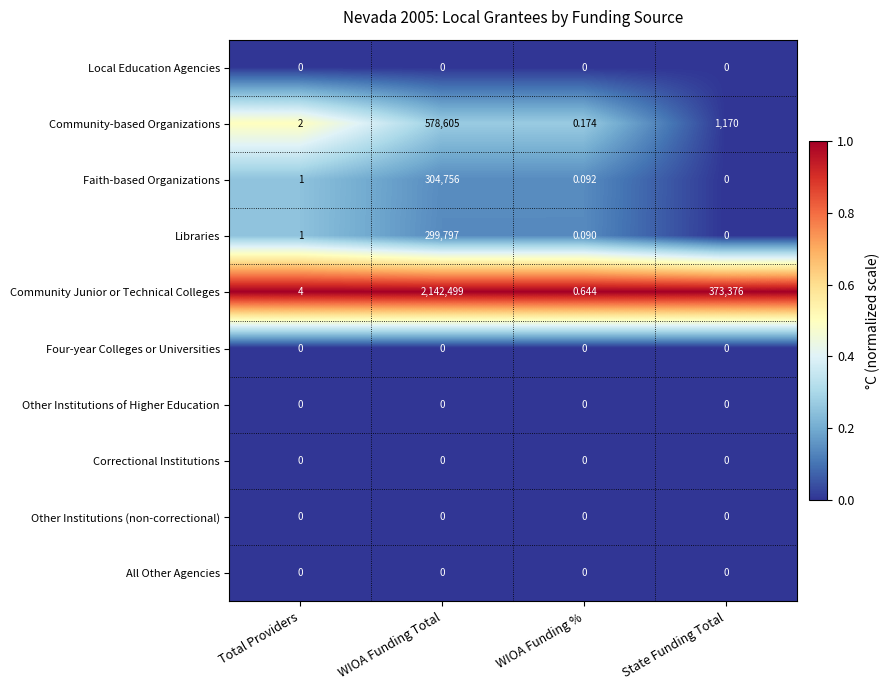

At which category is the sum across all series the highest?

WIOA Funding Total